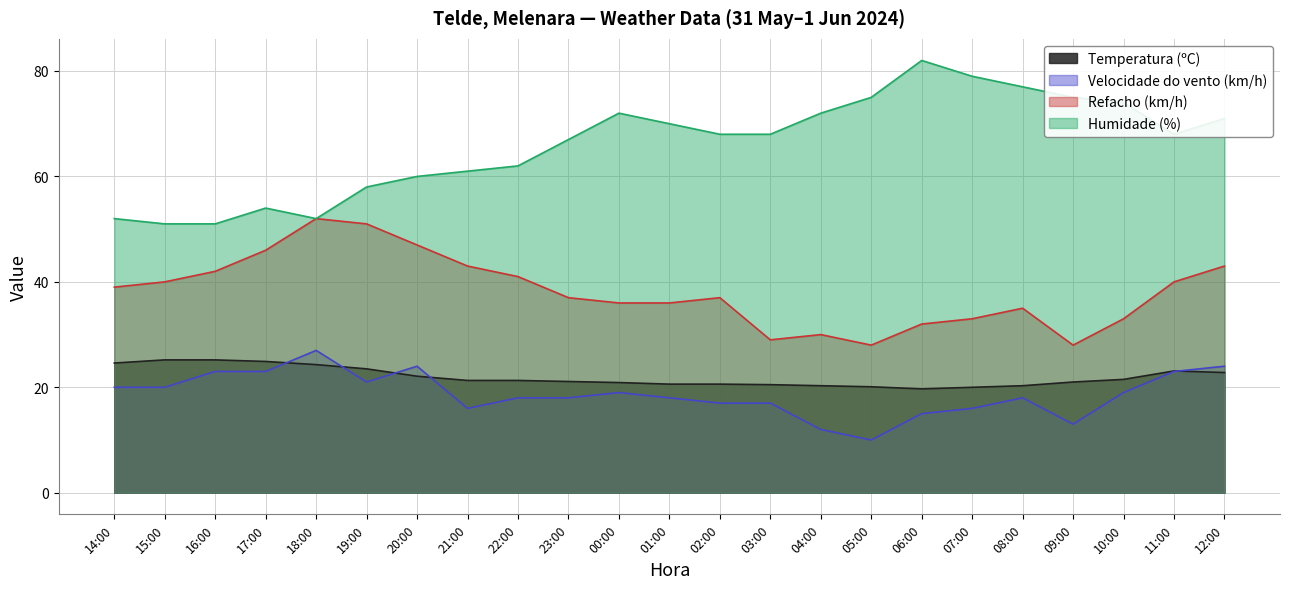

How many interior local valleys does the Temperatura (ºC) series have?

1